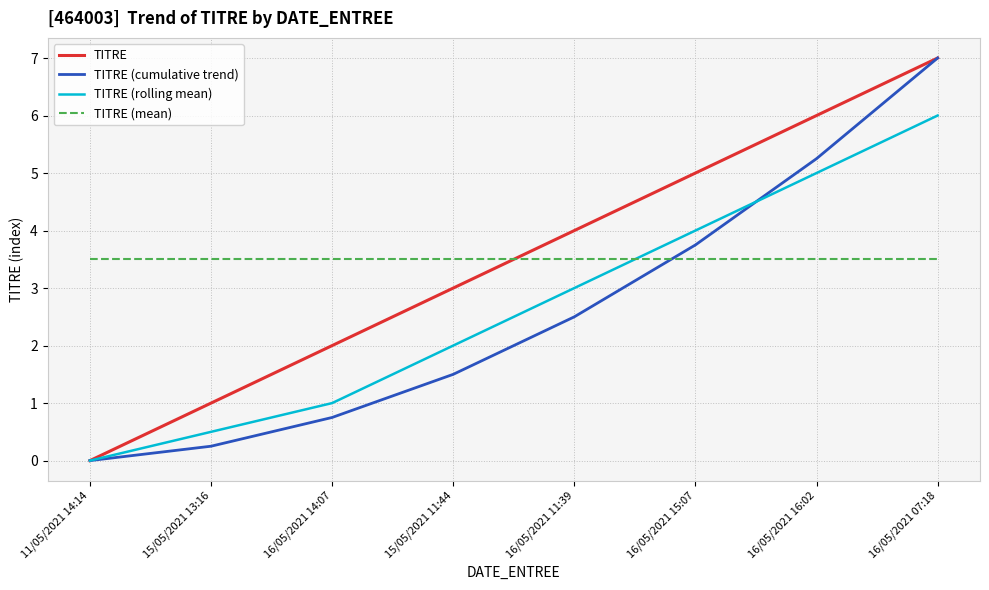

At which category is the sum across all series the highest?

16/05/2021 07:18